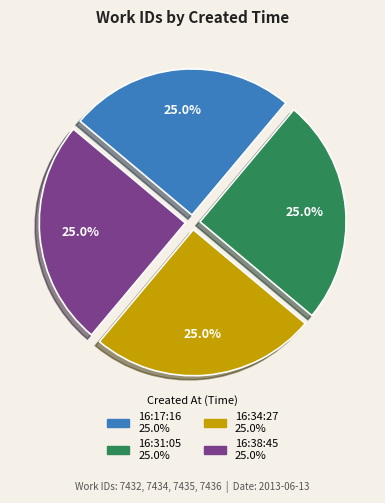

To the nearest percent, what is the average slice percentage?

25%